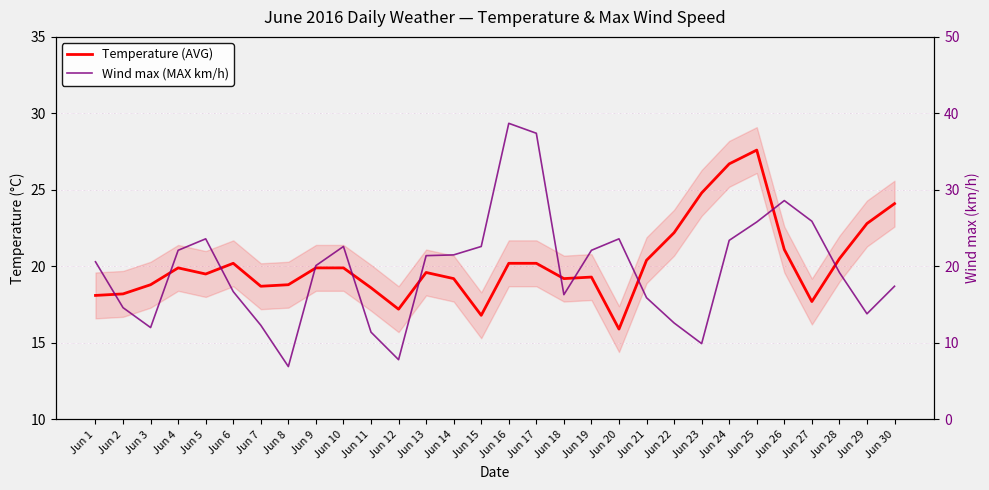

Reading left to right, extract all data points from this chart.

Temperature (AVG): Jun 1=18.1	Jun 2=18.2	Jun 3=18.8	Jun 4=19.9	Jun 5=19.5	Jun 6=20.2	Jun 7=18.7	Jun 8=18.8	Jun 9=19.9	Jun 10=19.9	Jun 11=18.6	Jun 12=17.2	Jun 13=19.6	Jun 14=19.2	Jun 15=16.8	Jun 16=20.2	Jun 17=20.2	Jun 18=19.2	Jun 19=19.3	Jun 20=15.9	Jun 21=20.4	Jun 22=22.2	Jun 23=24.8	Jun 24=26.7	Jun 25=27.6	Jun 26=21.1	Jun 27=17.7	Jun 28=20.5	Jun 29=22.8	Jun 30=24.1
Wind max (MAX km/h): Jun 1=20.6	Jun 2=14.6	Jun 3=12.0	Jun 4=22.1	Jun 5=23.6	Jun 6=16.7	Jun 7=12.3	Jun 8=6.9	Jun 9=20.1	Jun 10=22.6	Jun 11=11.4	Jun 12=7.8	Jun 13=21.4	Jun 14=21.5	Jun 15=22.6	Jun 16=38.7	Jun 17=37.4	Jun 18=16.3	Jun 19=22.1	Jun 20=23.6	Jun 21=15.9	Jun 22=12.6	Jun 23=9.9	Jun 24=23.4	Jun 25=25.8	Jun 26=28.6	Jun 27=25.9	Jun 28=19.2	Jun 29=13.8	Jun 30=17.4